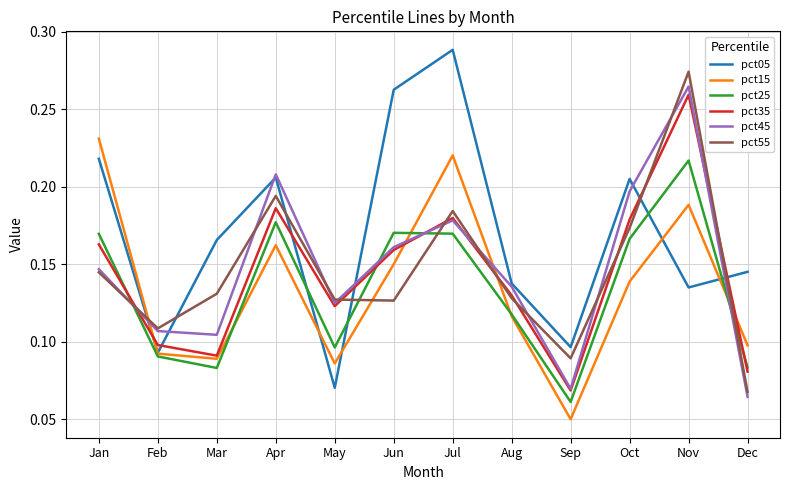

How many lines are shown in the chart?

6